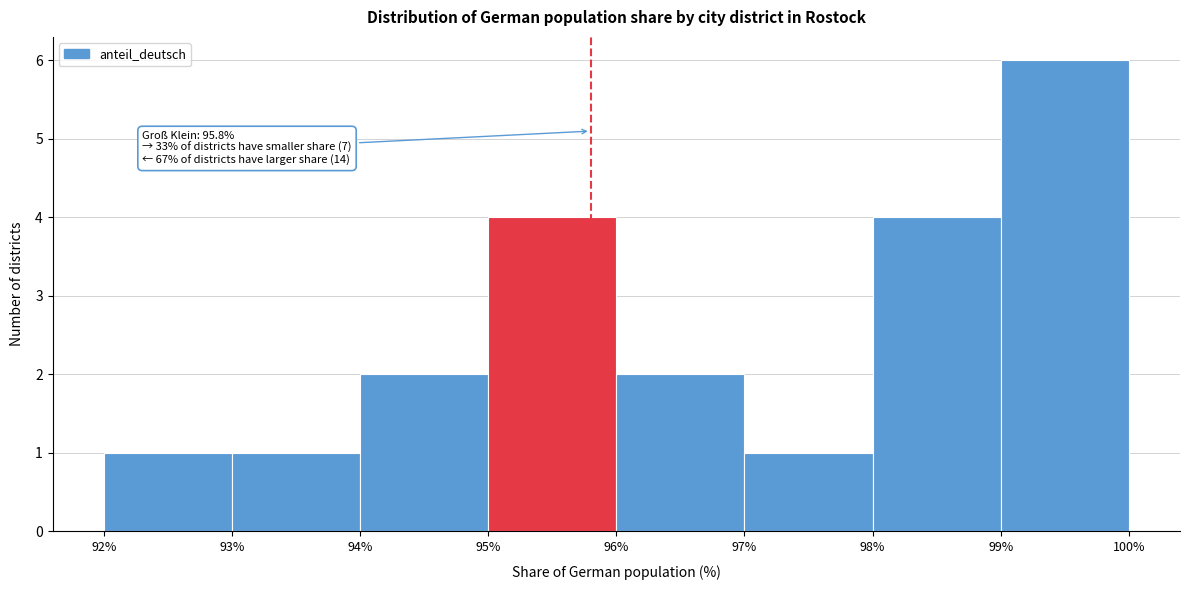

Which range on the x-axis has the tallest bar?

99% to 100%